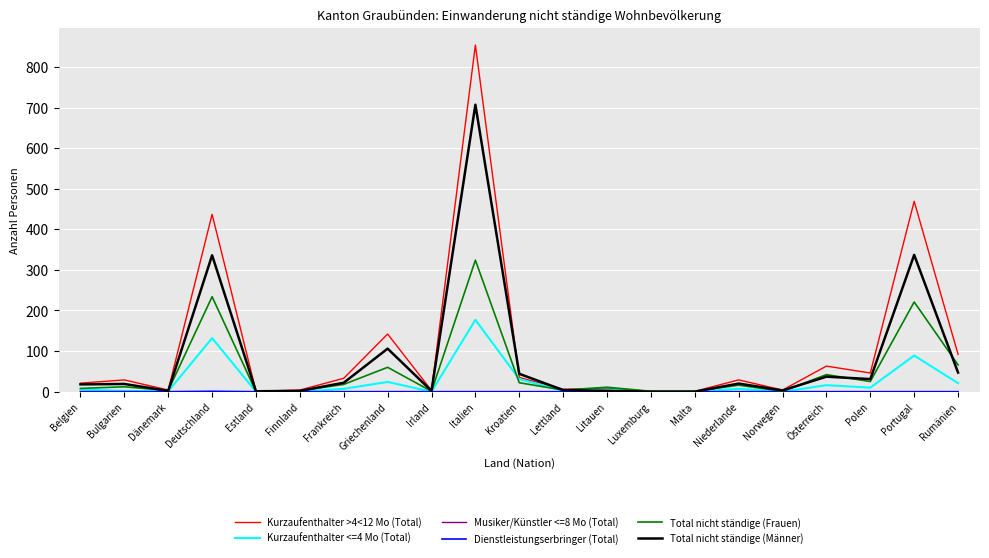

At which label does Kurzaufenthalter <=4 Mo (Total) reach its peak?

Italien